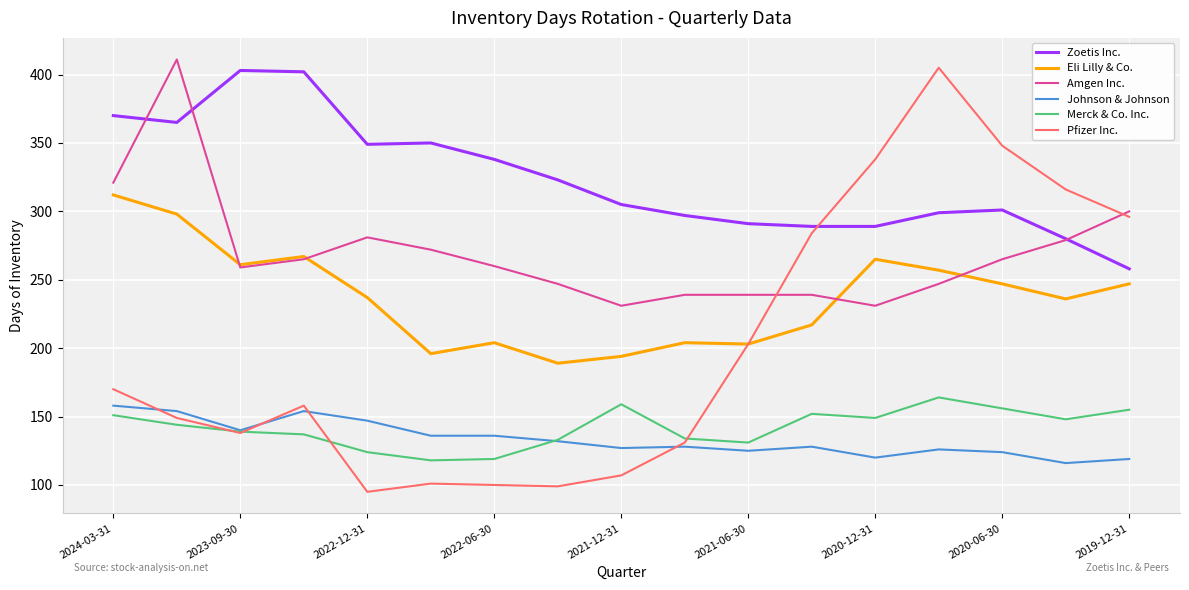

True or false: Zoetis Inc. and Pfizer Inc. cross at least once.

True